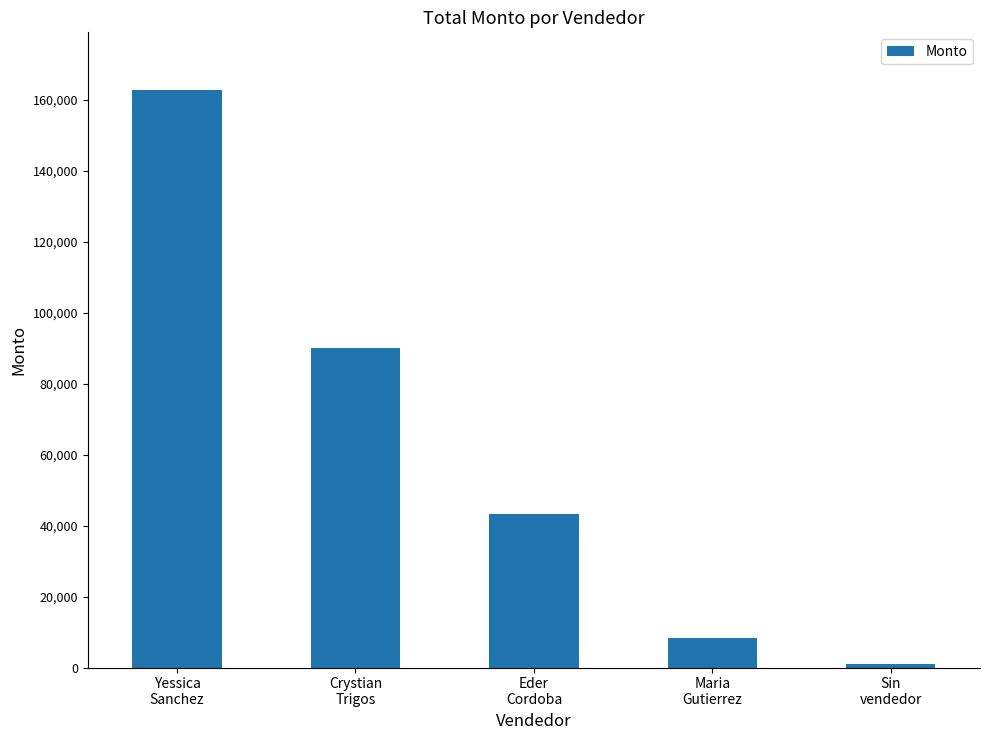

What is the change in value from Yessica
Sanchez to Crystian
Trigos?

-72722.0